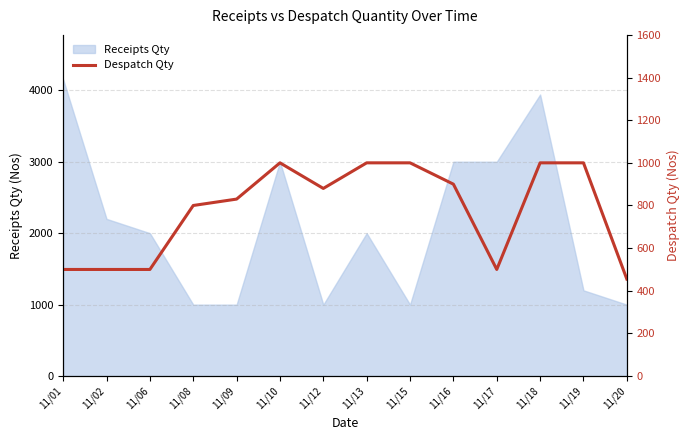

The value of Receipts Qty at 11/18 is 3940. True or false?

True